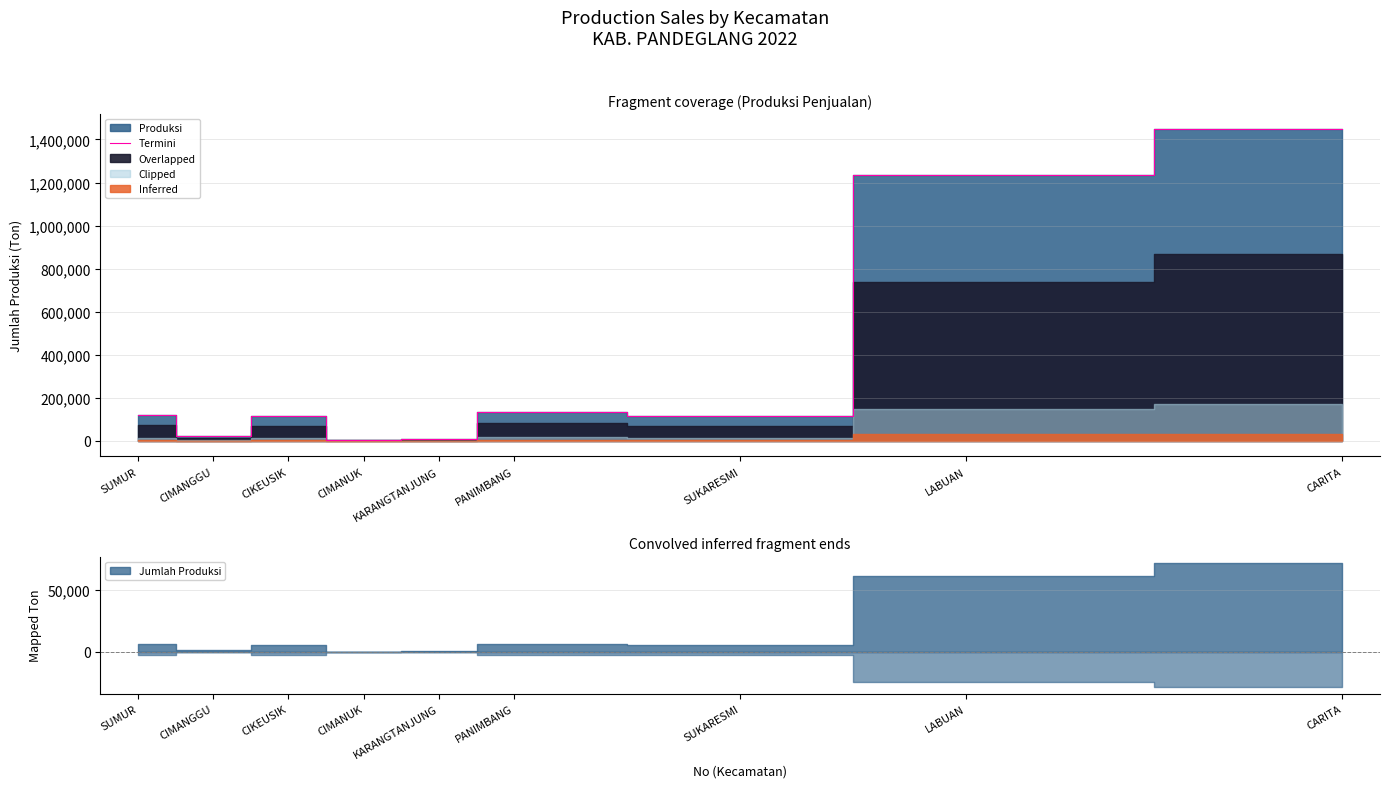

Rank the categories by value from highest to lowest.

CARITA, LABUAN, PANIMBANG, SUMUR, CIKEUSIK, SUKARESMI, CIMANGGU, KARANGTANJUNG, CIMANUK